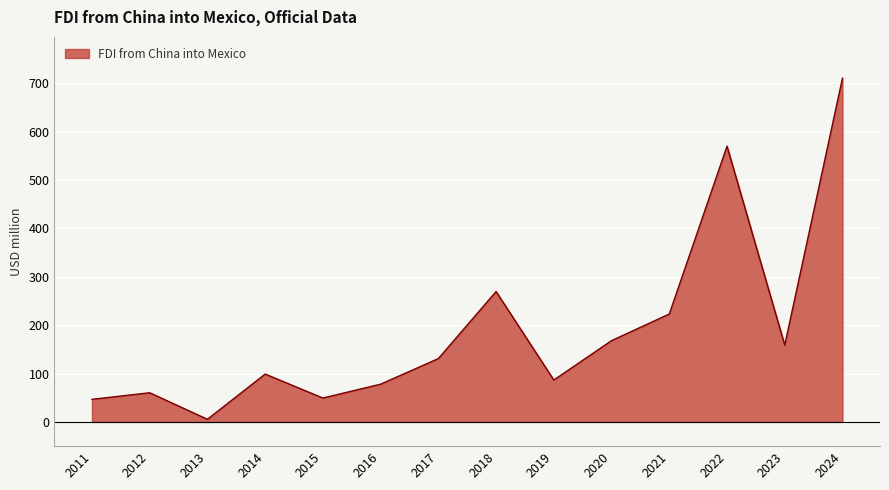

Count the number of values greater than 130.

7